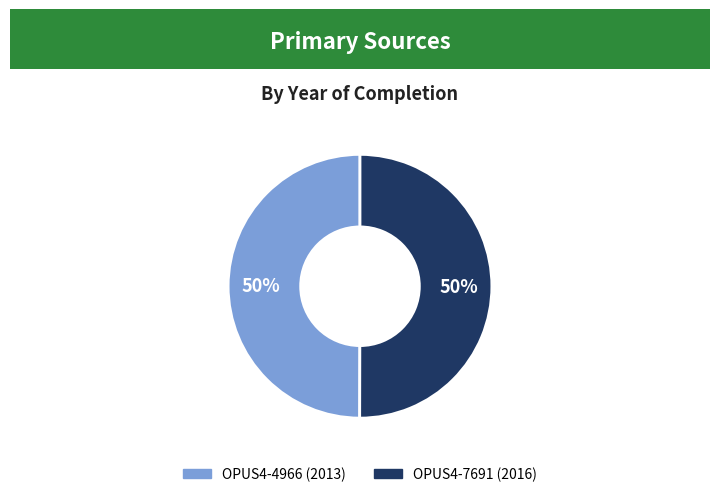

Is it true that OPUS4-7691 is 58% of the pie?

False